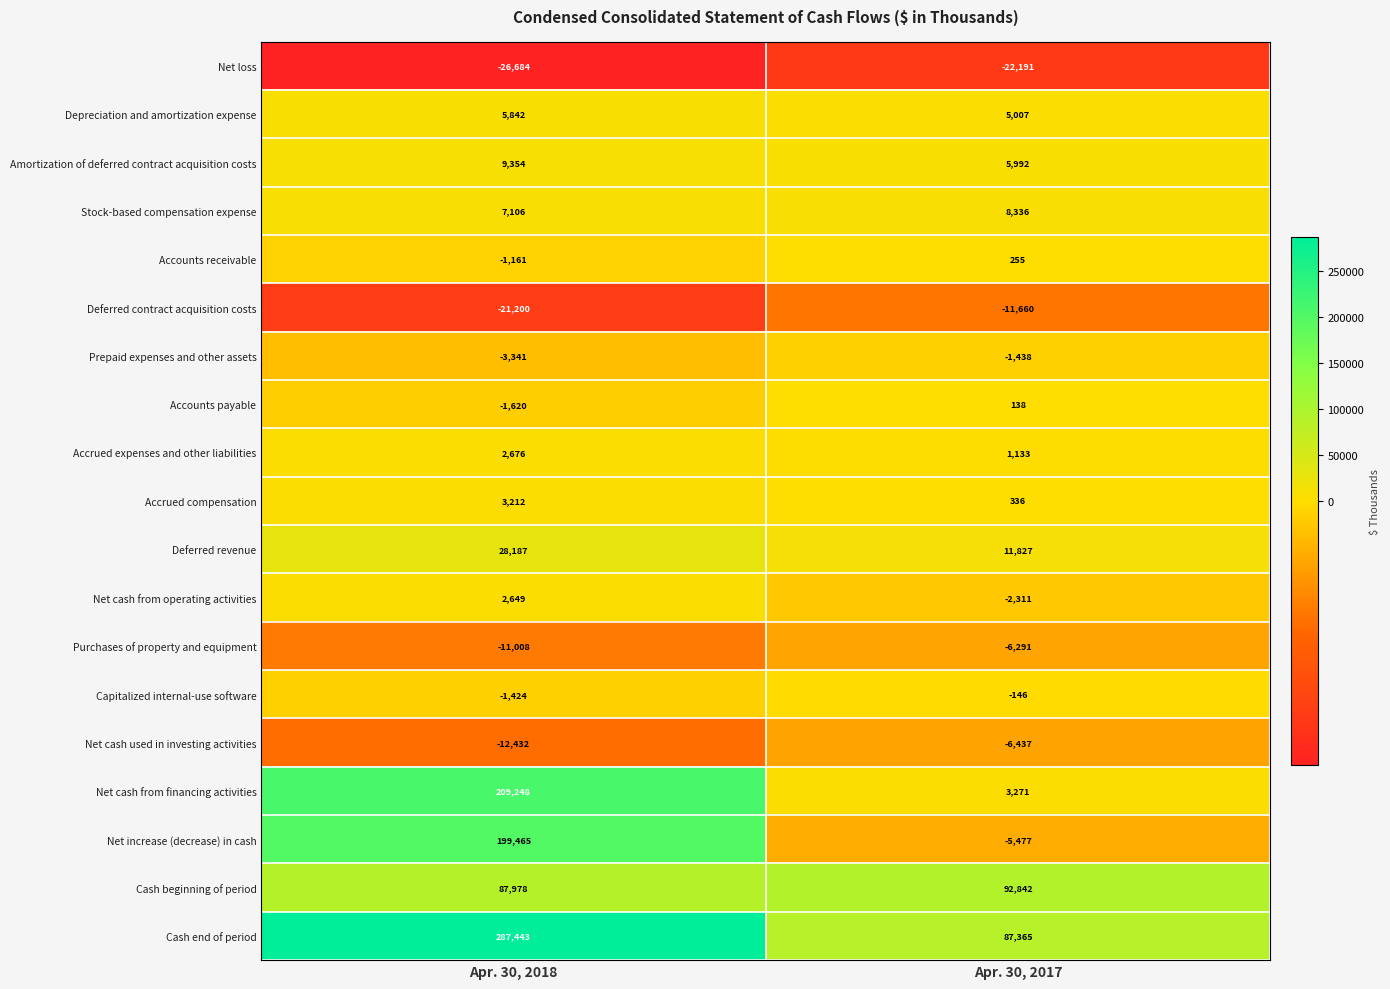

What is the average value of the Stock-based compensation expense series?

7721